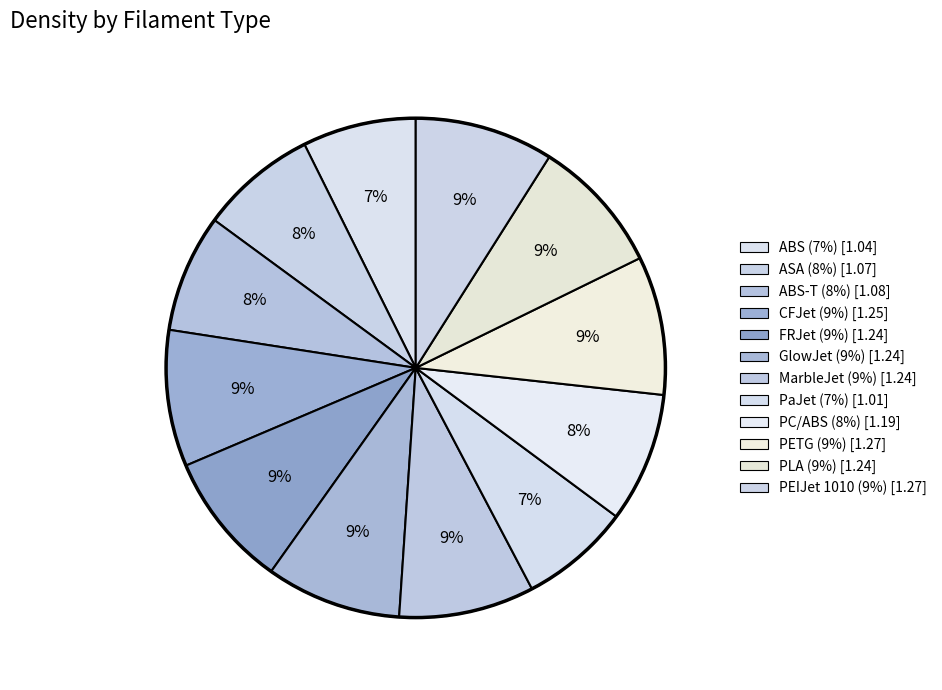

Rank the categories by value from lowest to highest.

PaJet, ABS, ASA, ABS-T, PC/ABS, FRJet, GlowJet, MarbleJet, PLA, CFJet, PETG, PEIJet 1010